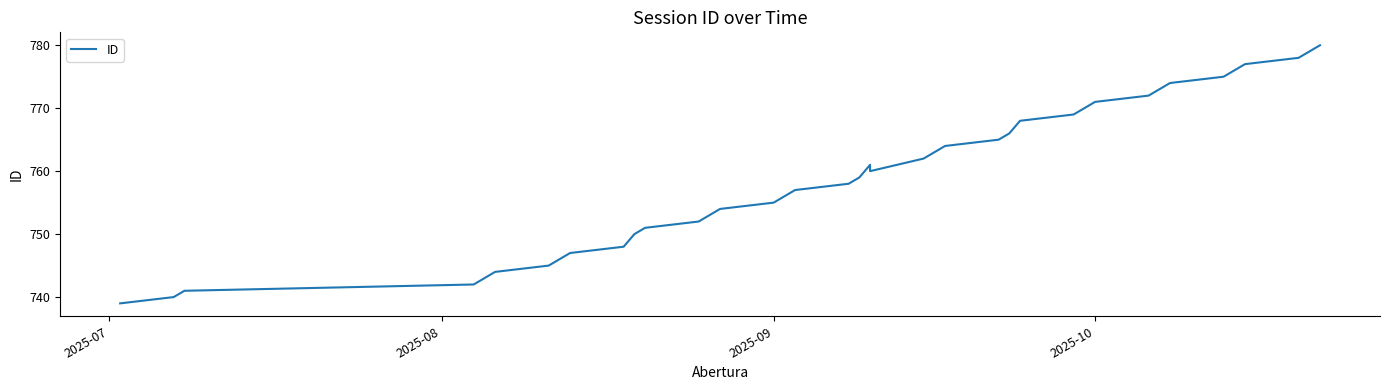

How many values are below 760?

20